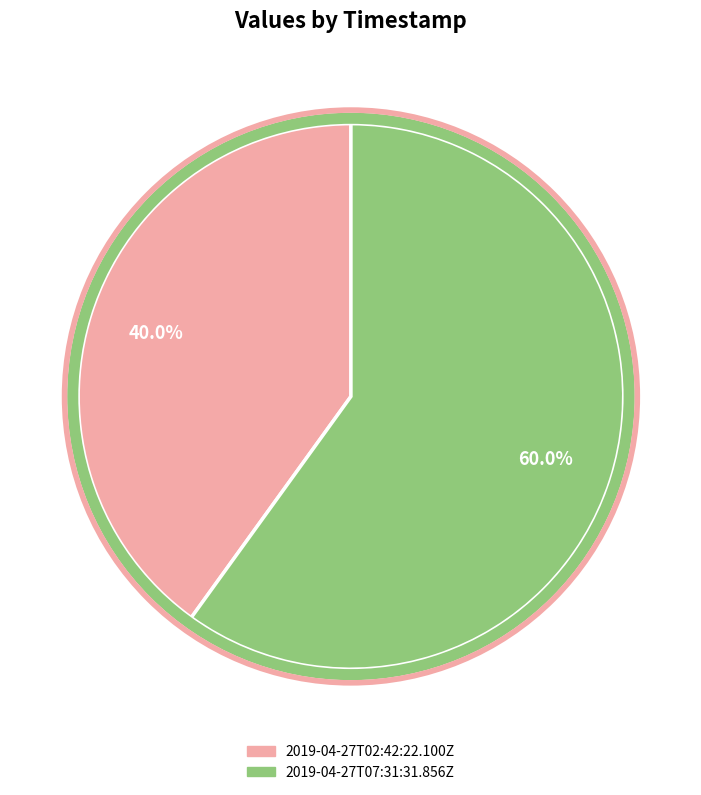

Does any single category account for the majority?

Yes